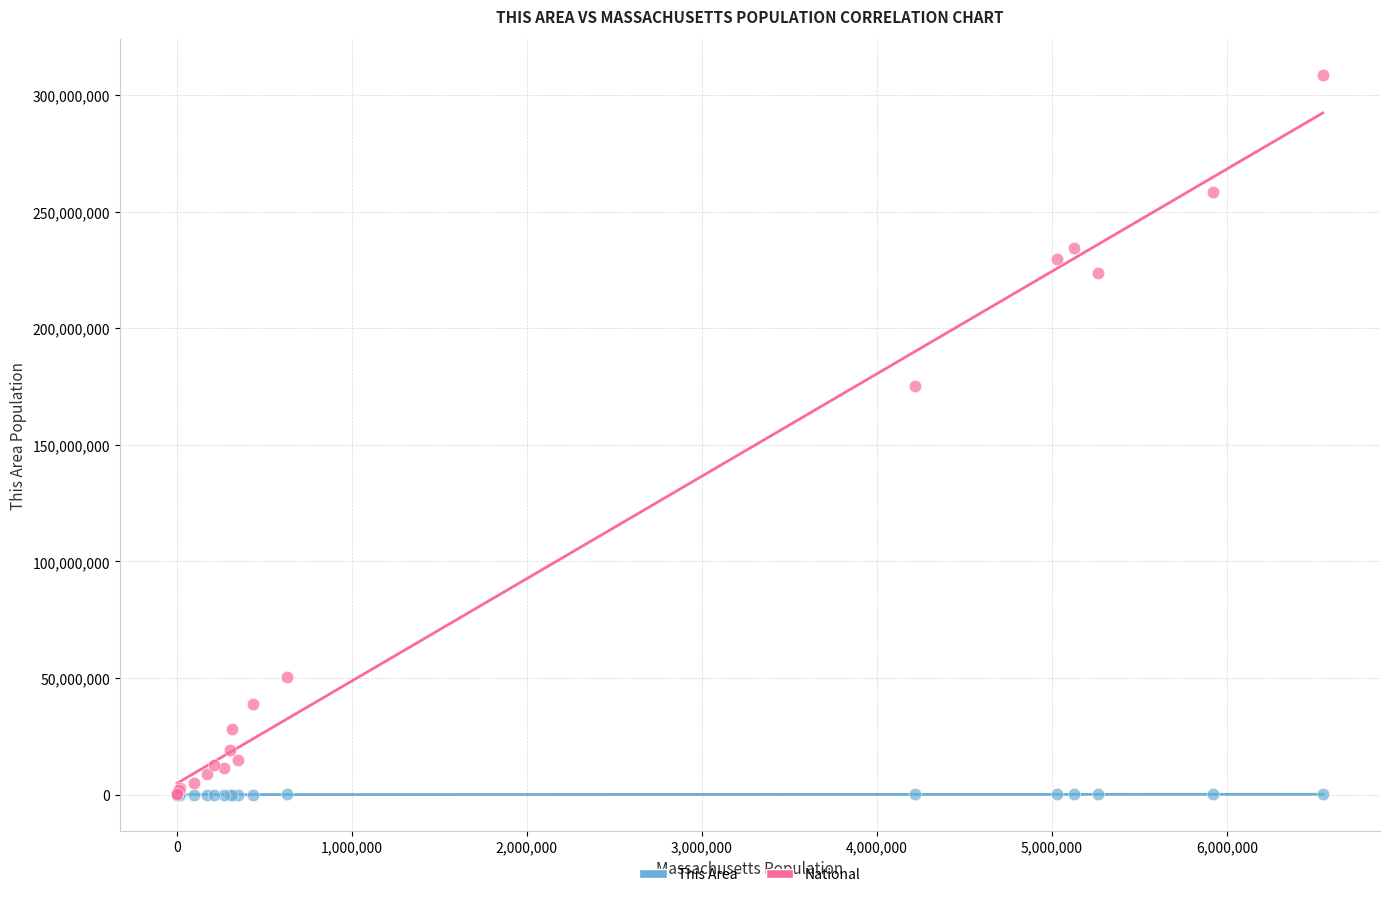

What are all the series names shown in the legend?

This Area, National